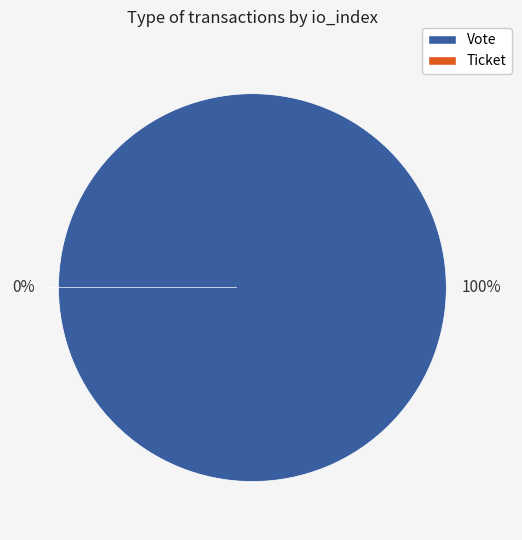

How many segments does this pie chart have?

2